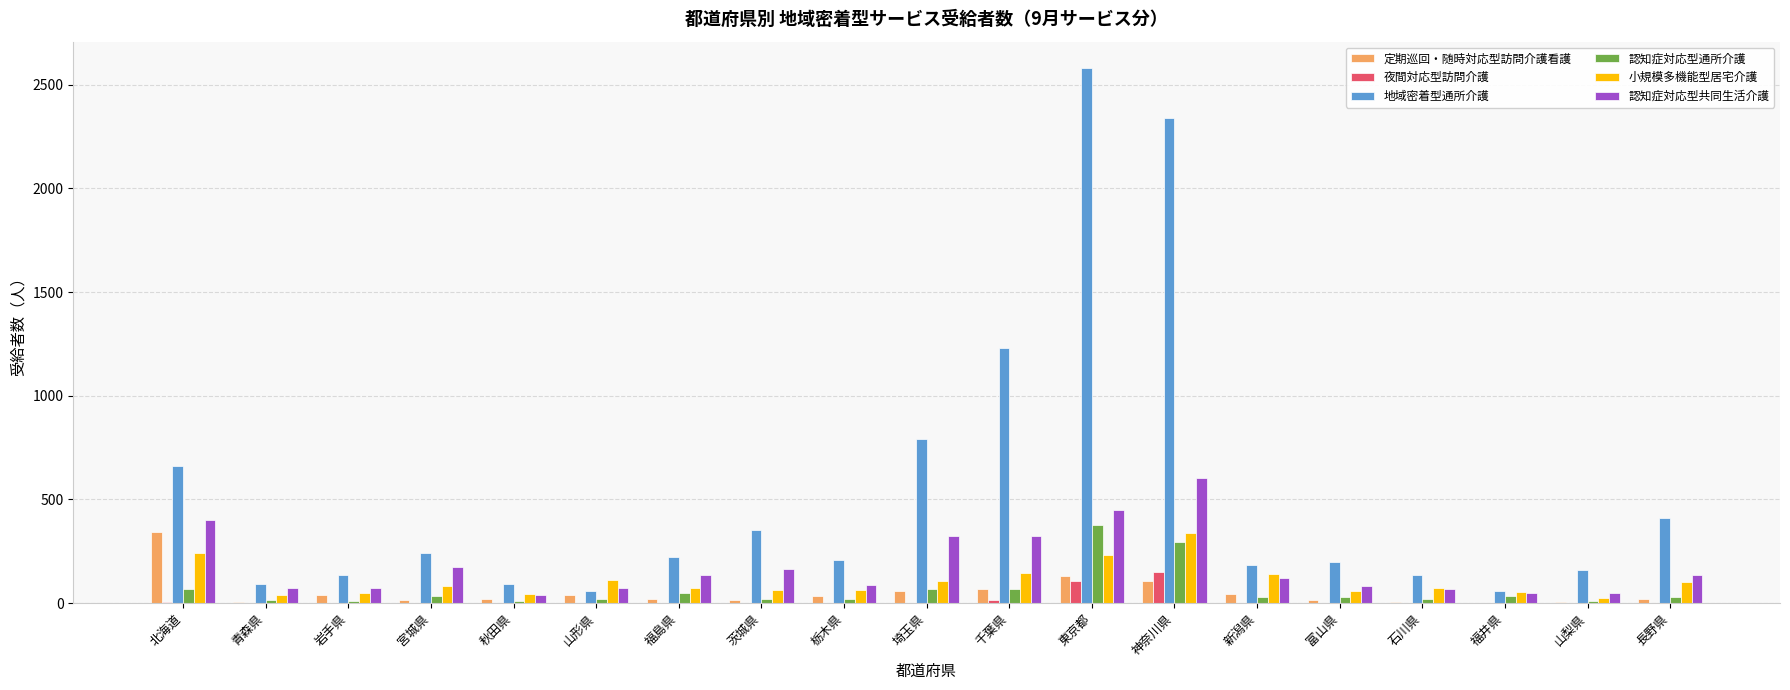

Which series has the largest total across all categories?

地域密着型通所介護